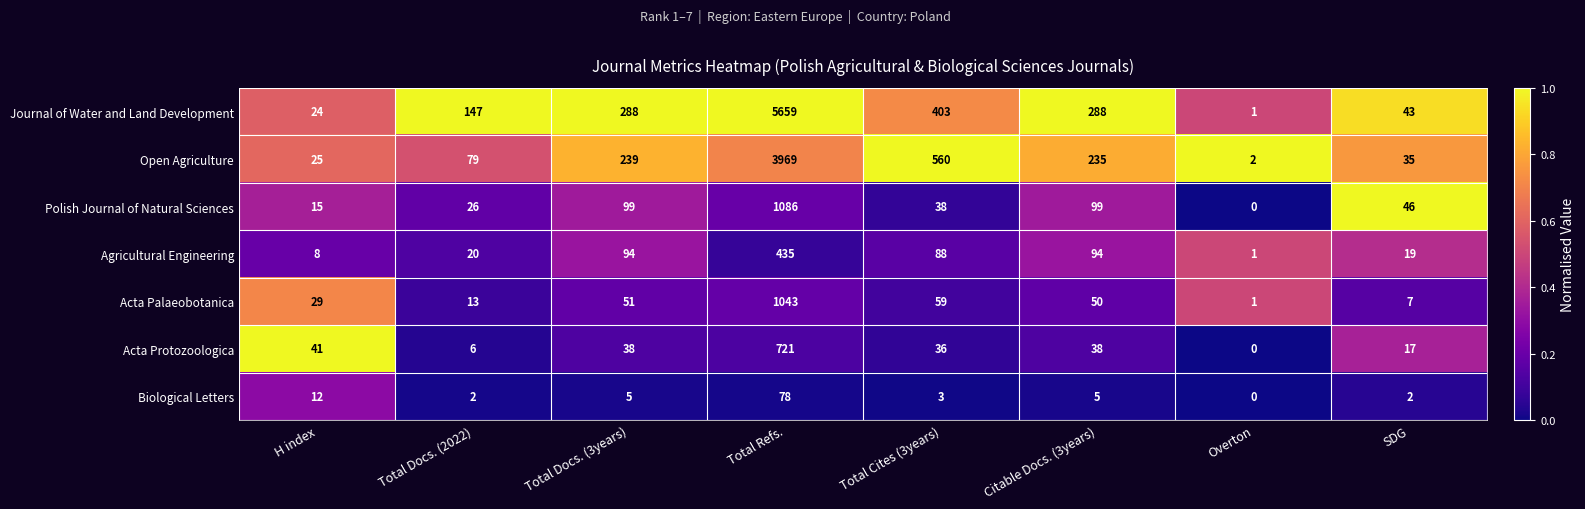

What is the average value of the Biological Letters series?

13